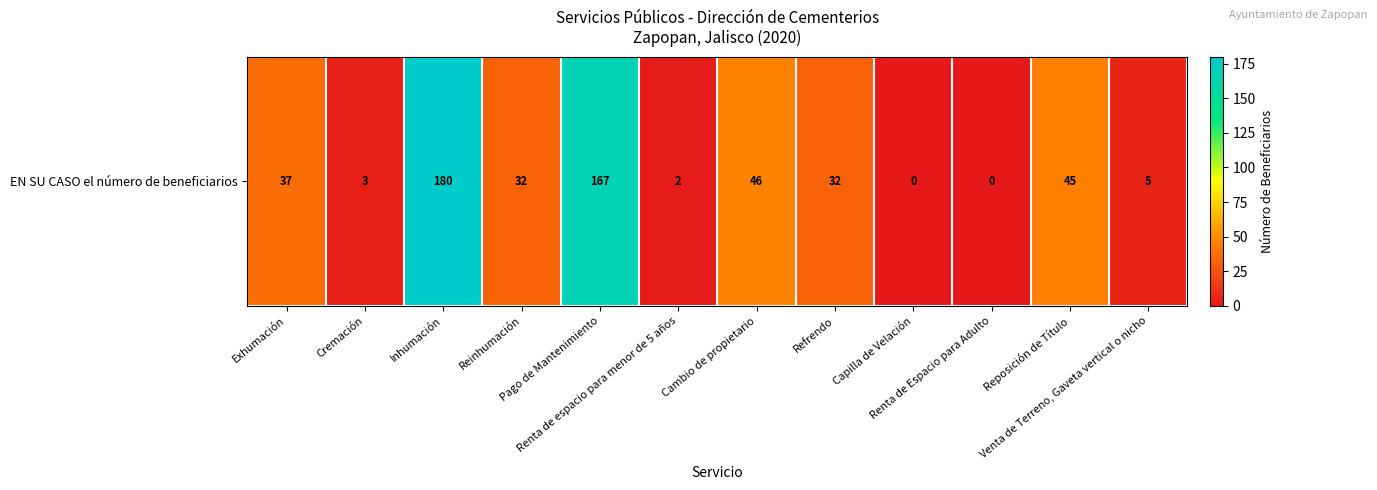

What is the difference between the values at Exhumación and Reposición de Título?

8